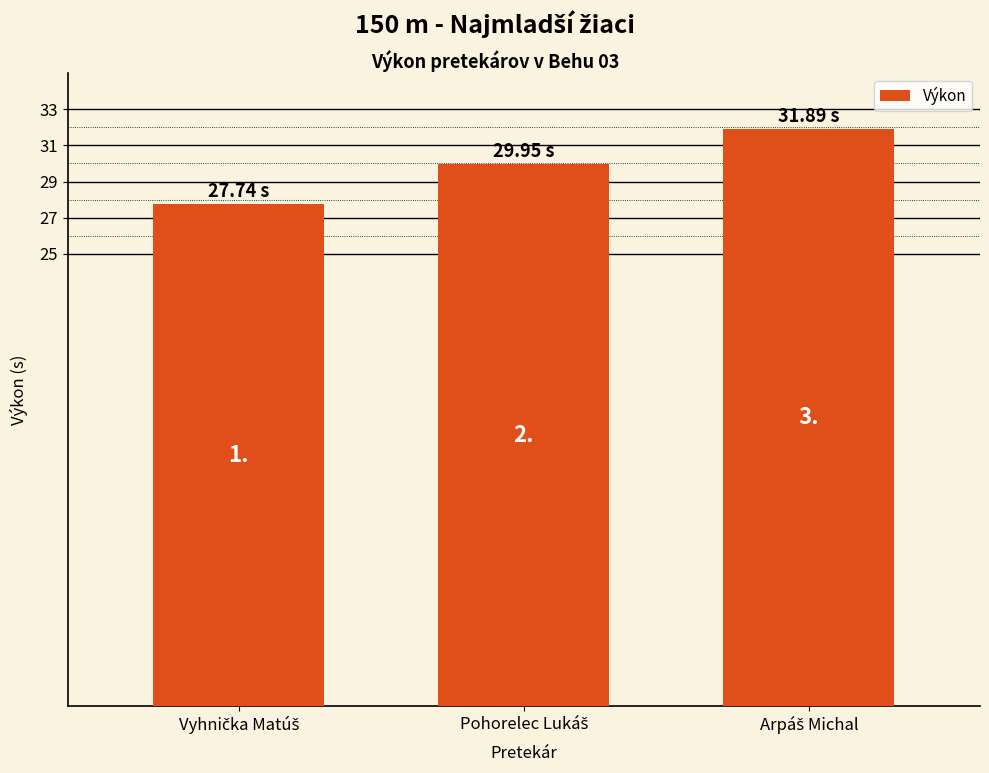

True or false: the data shows 29.9 at Pohorelec Lukáš.

True